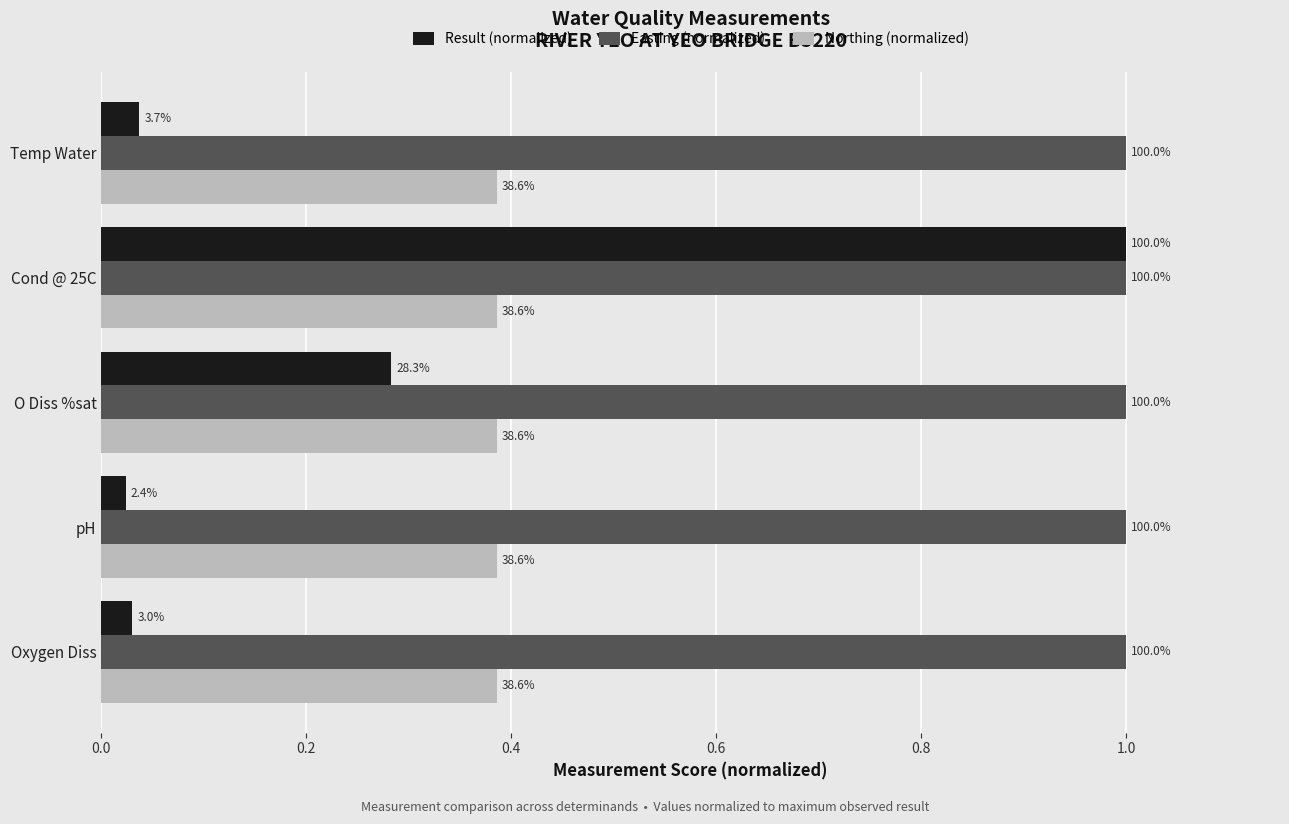

Which series has the widest spread of values?

Result (normalized)